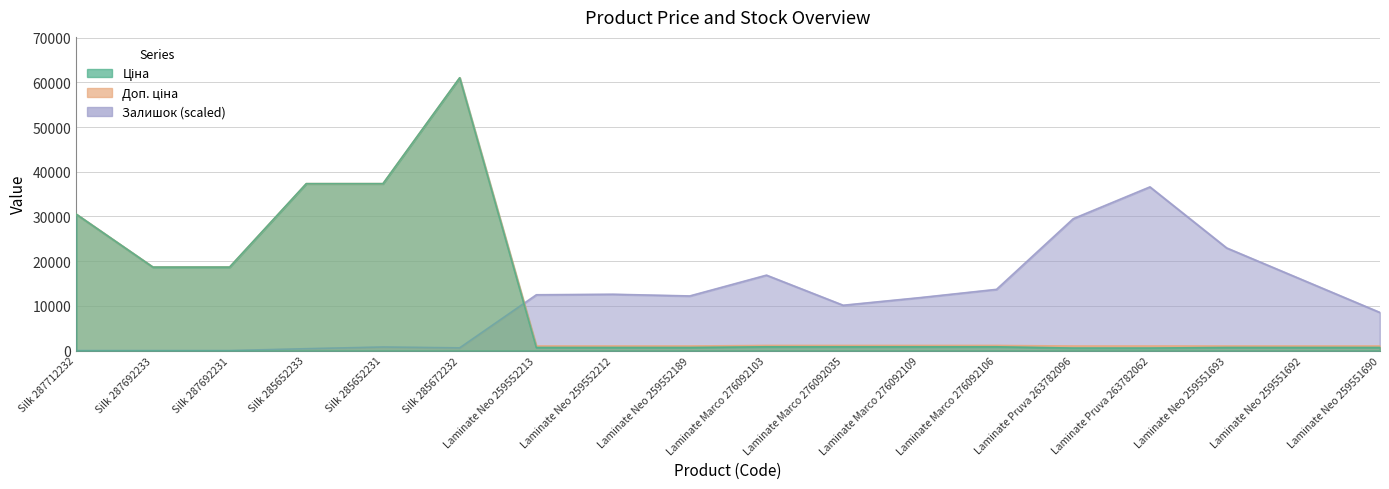

What is the total value across all series at Silk 287692231?

37343.0